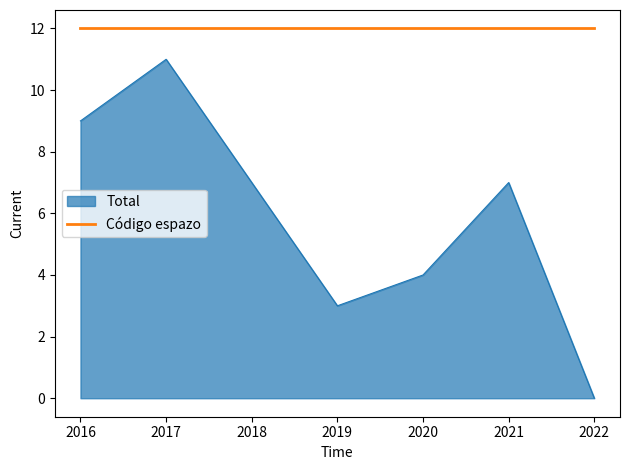

Does the chart display data point markers on the line(s)?

No